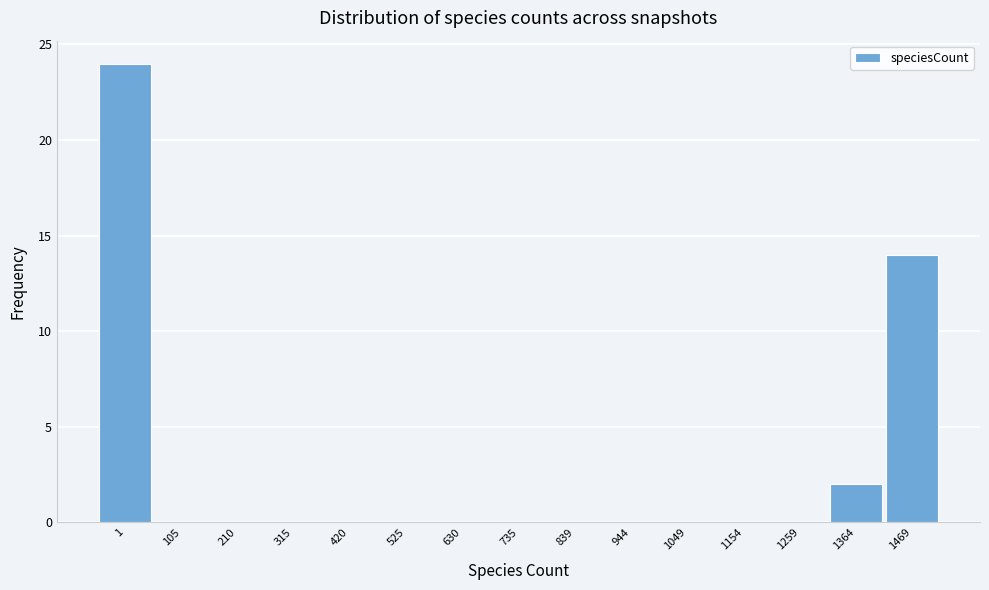

Reading left to right, transcribe all the data shown in this chart.

1=24	105=0	210=0	315=0	420=0	525=0	630=0	735=0	839=0	944=0	1049=0	1154=0	1259=0	1364=2	1469=14